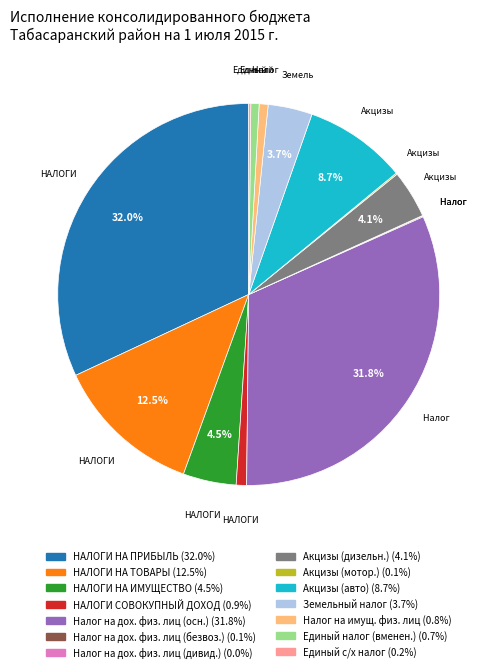

Does any single category account for the majority?

No